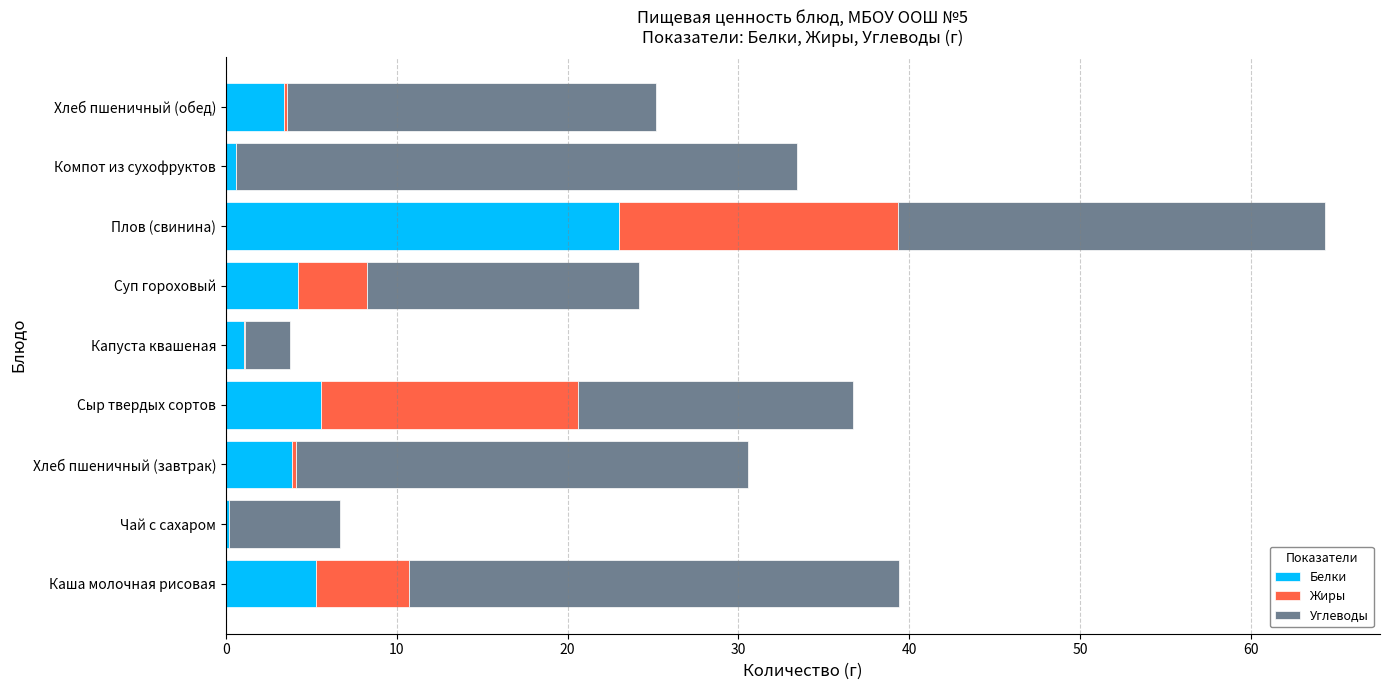

At which label does Белки reach its peak?

Плов (свинина)